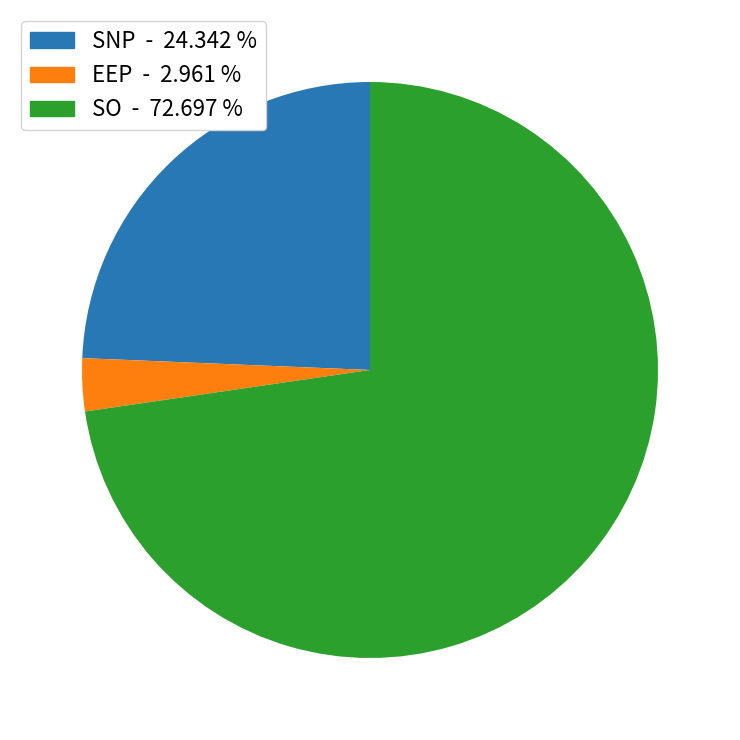

Is there any slice that represents more than half of the pie?

Yes